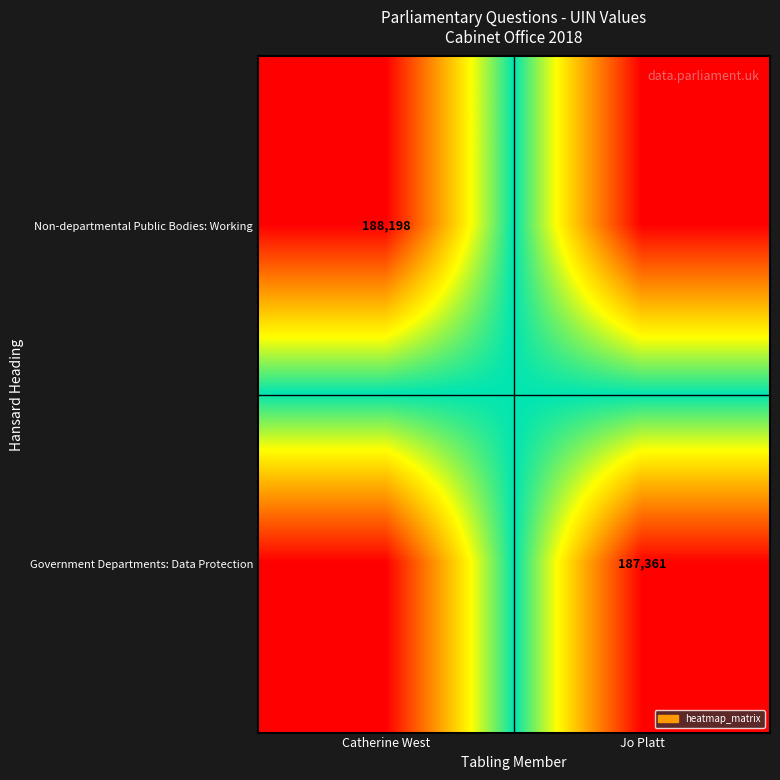

The value of Non-departmental Public Bodies: Working at Catherine West is 188198. True or false?

True